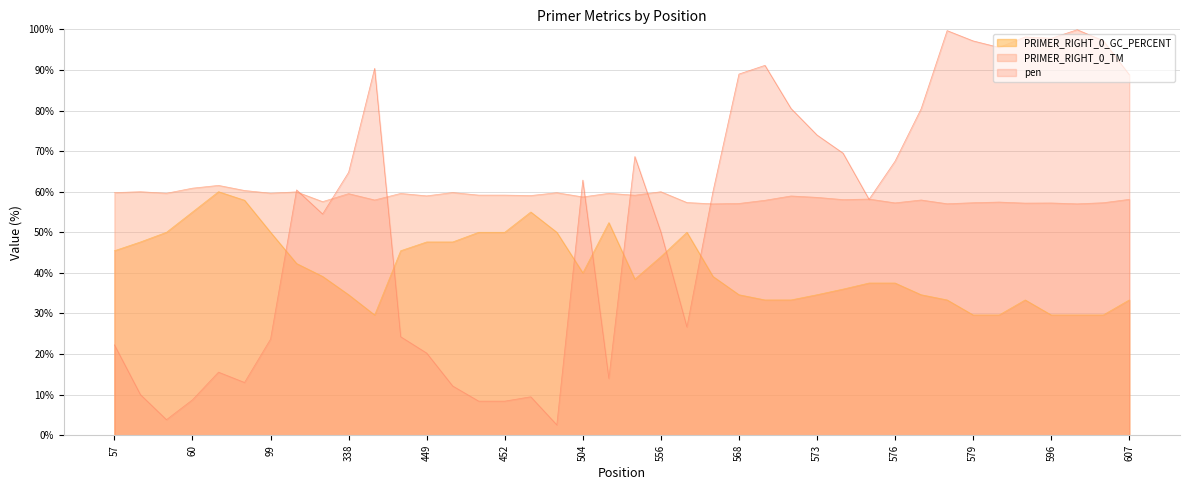

True or false: PRIMER_RIGHT_0_GC_PERCENT and pen cross at least once.

True